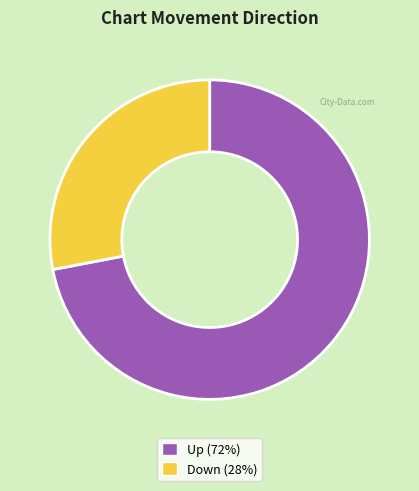

Does any single category account for the majority?

Yes